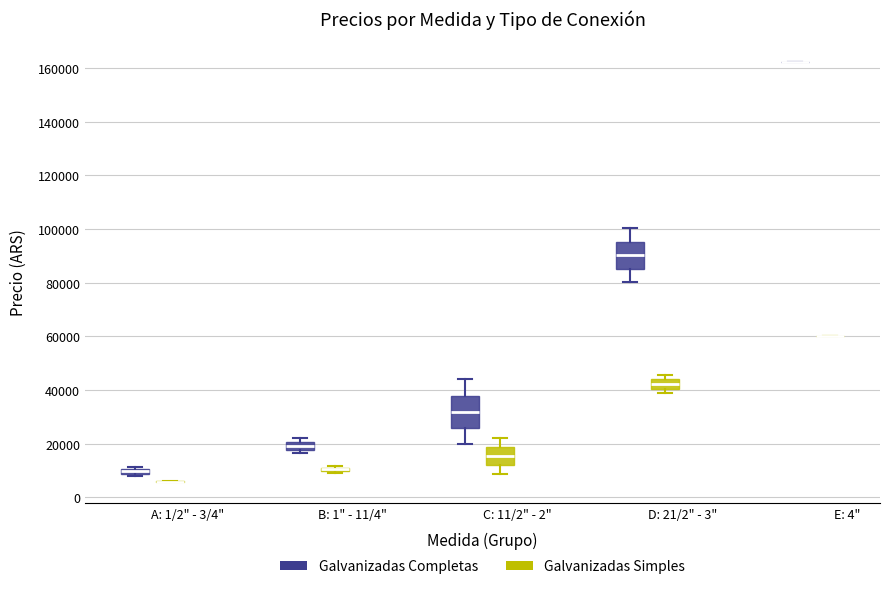

Where does the median line of the box for D: 21/2" - 3" (Galvanizadas Completas) sit on the y-axis? The values are not printed on the chart, so give them approximately, as read against the axis.

90000